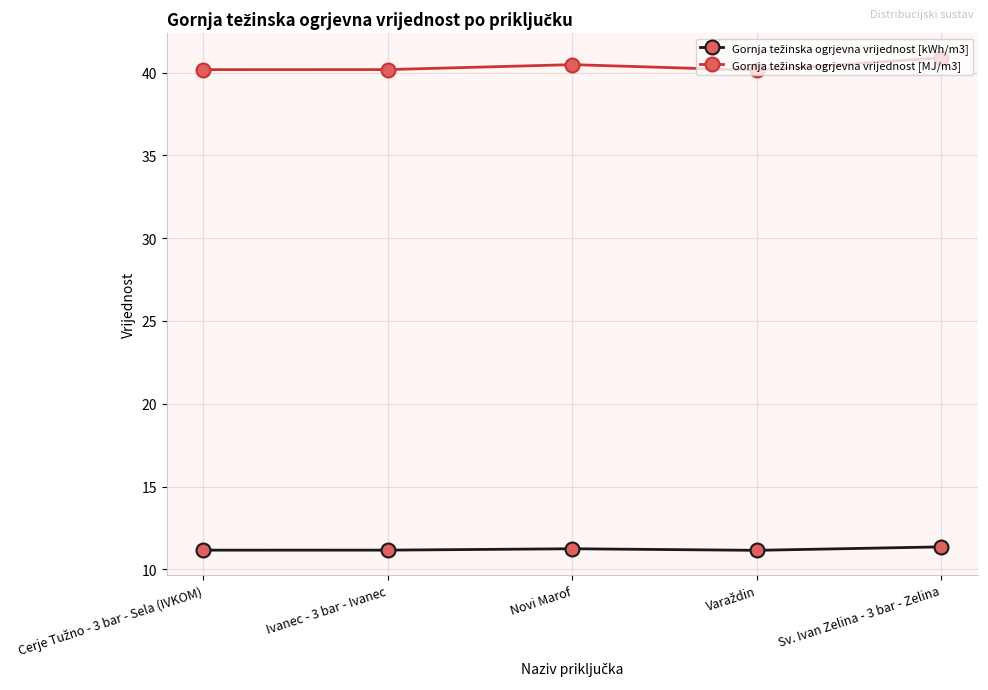

At how many categories does at least one series exceed 13?

5